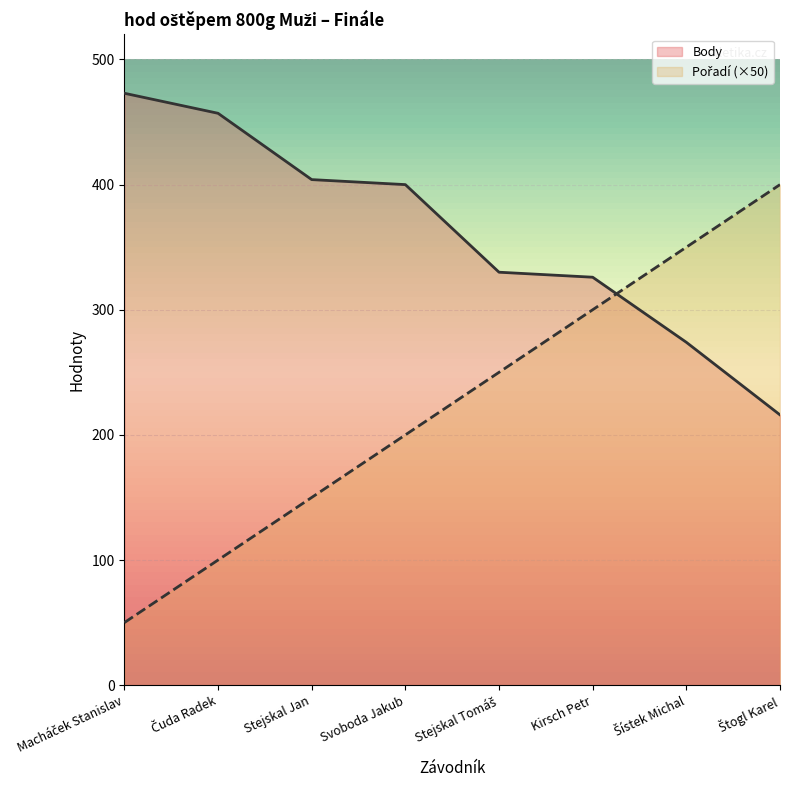

At Stejskal Jan, list the series in order from smallest to largest.

Pořadí, Body